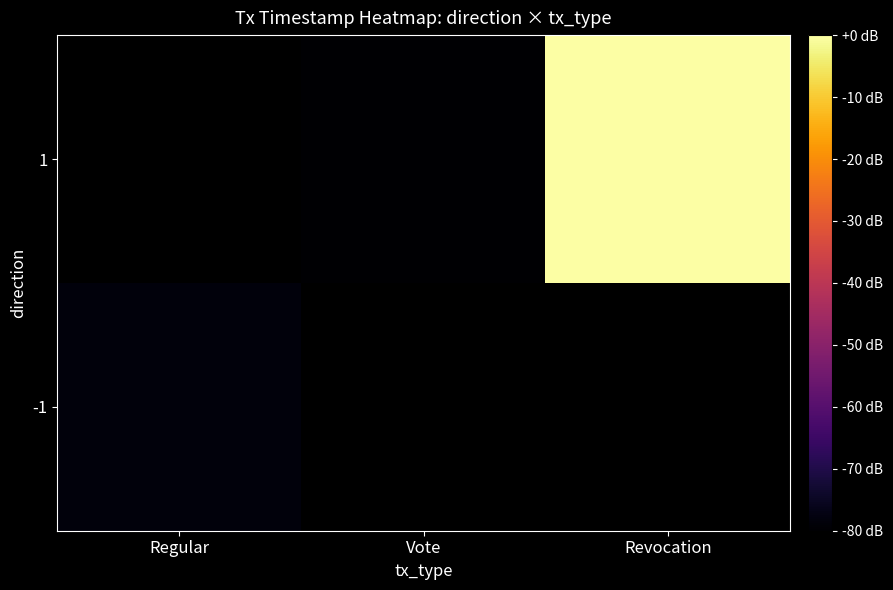

Which series changed the most between Vote and Revocation?

1